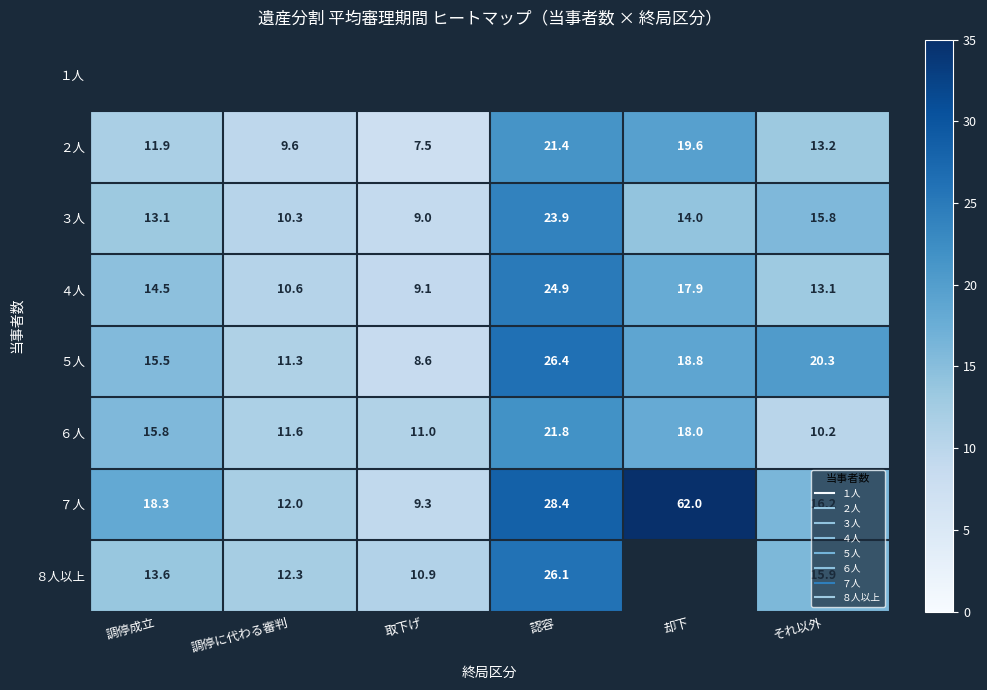

Where is ２人 nearest to the value 14?

それ以外